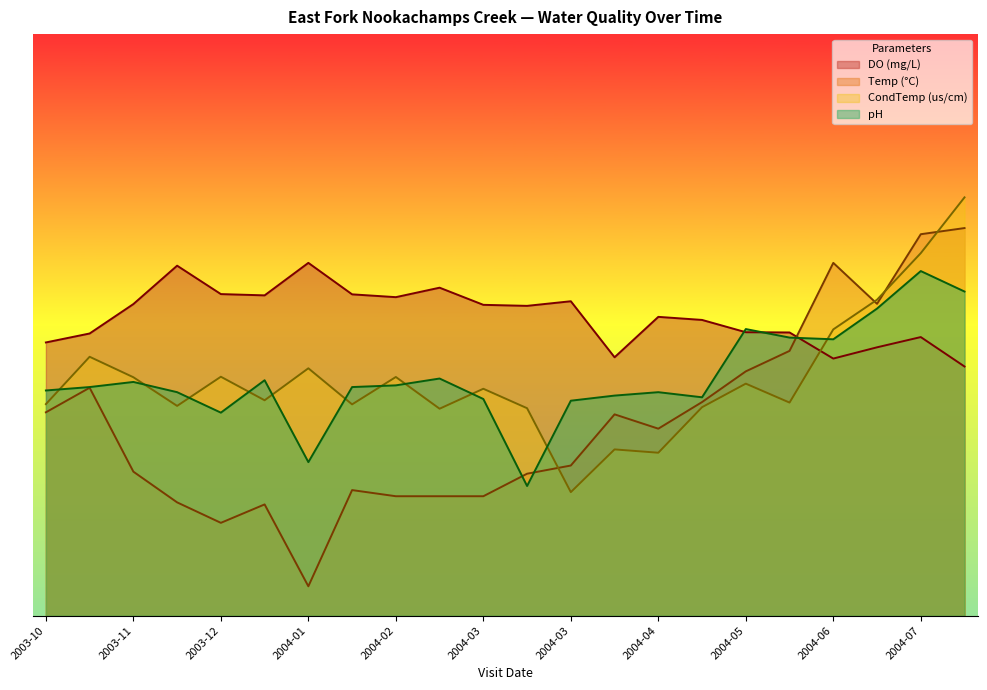

What are all the series names shown in the legend?

DO (mg/L), Temp (°C), CondTemp (us/cm), pH